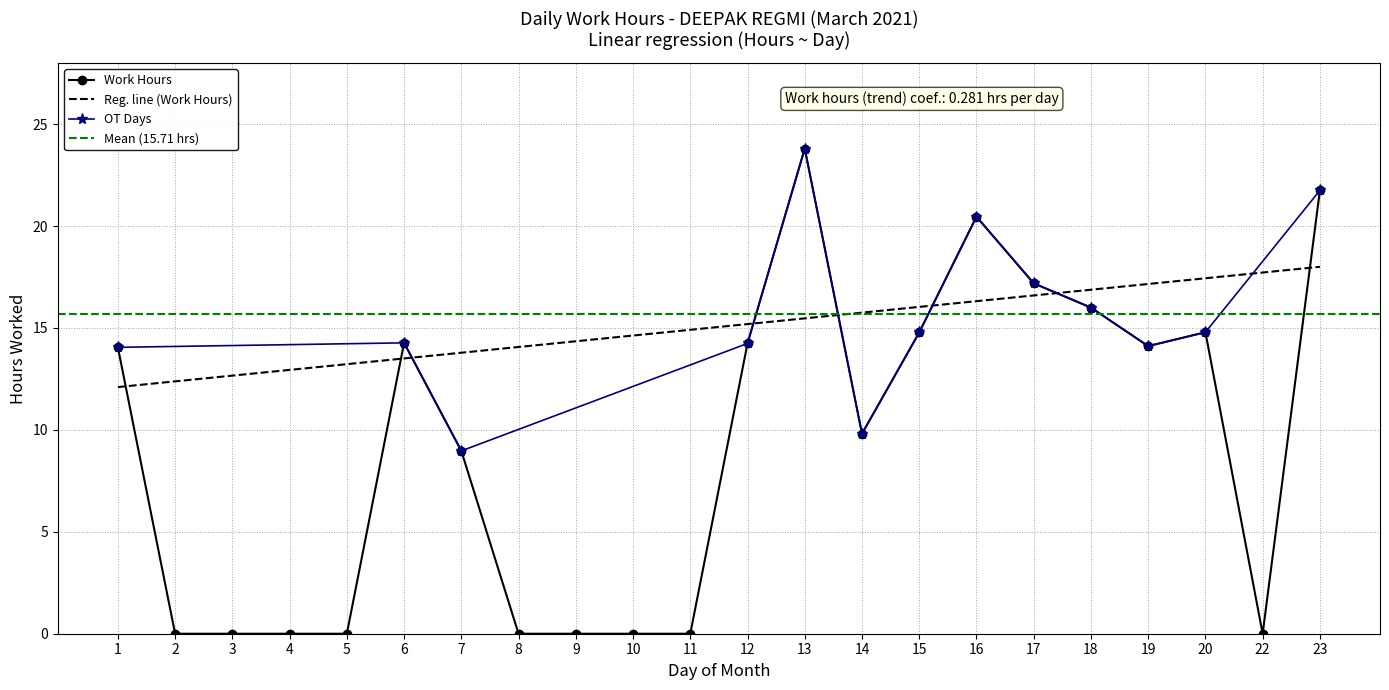

Is this an area chart (filled region under the line)?

No